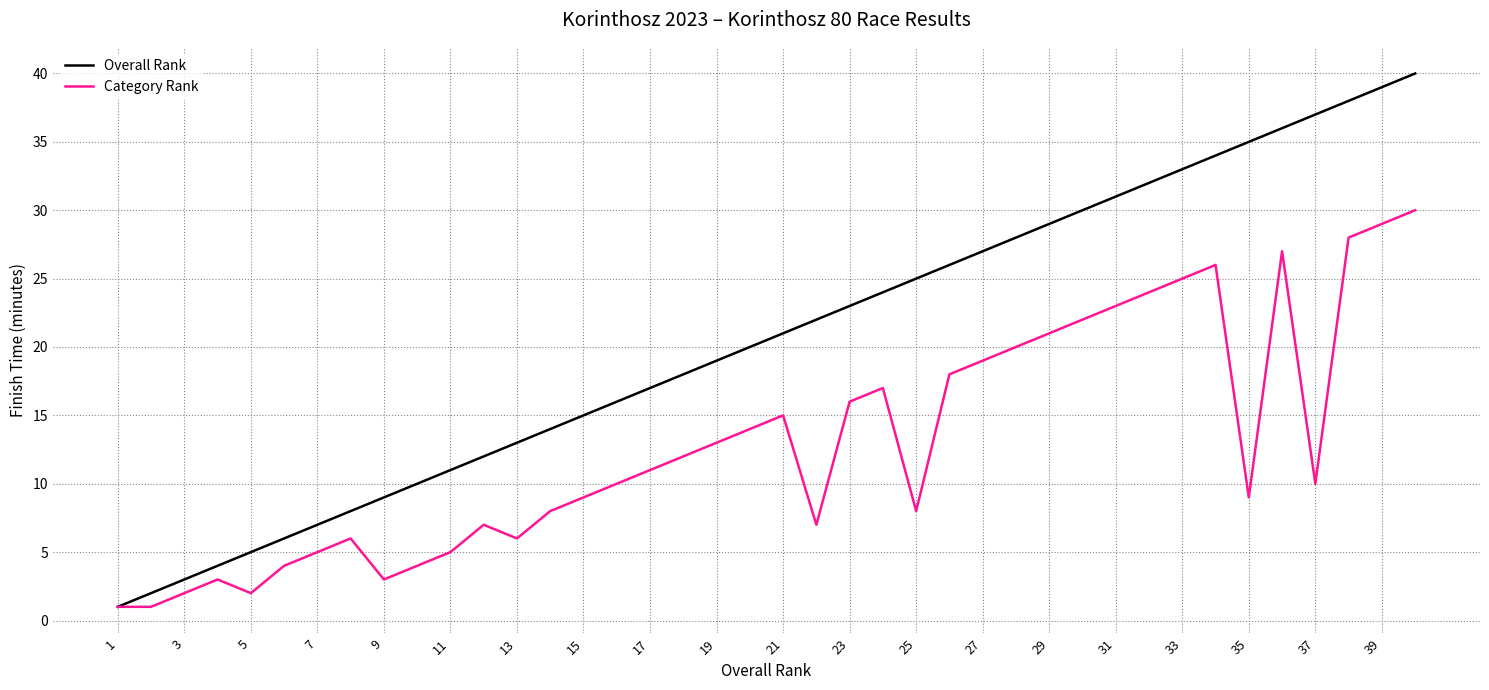

What is the average value of the Category Rank series?

13